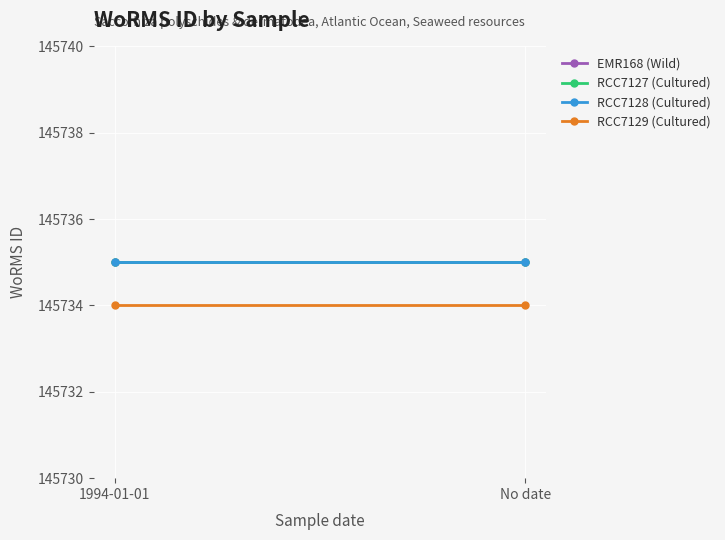

Between 1994-01-01 and No date, which is larger?

1994-01-01